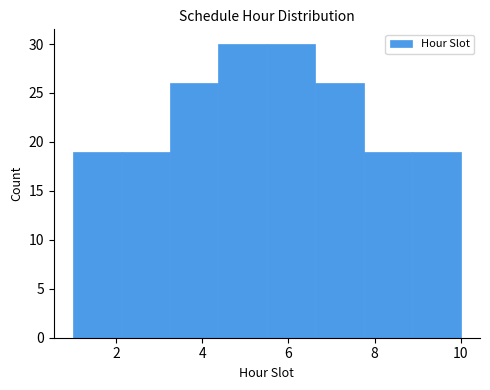

Reading left to right, transcribe this chart: for each bar, give the range it covers on the x-axis and its height. Neither the bar edges nor the heights are printed on the chart, so give them approximately, as read against the axes.

1.0 to 2.2: 19
2.2 to 3.2: 19
3.2 to 4.4: 26
4.4 to 5.6: 30
5.6 to 6.6: 30
6.6 to 7.8: 26
7.8 to 8.8: 19
8.8 to 10.0: 19